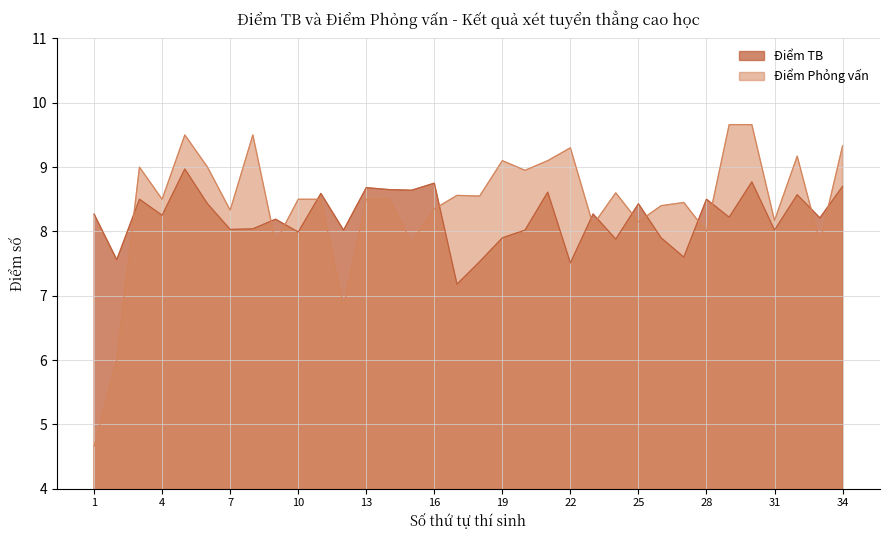

Where do Điểm Phỏng vấn and Điểm TB first cross each other?

2 and 3